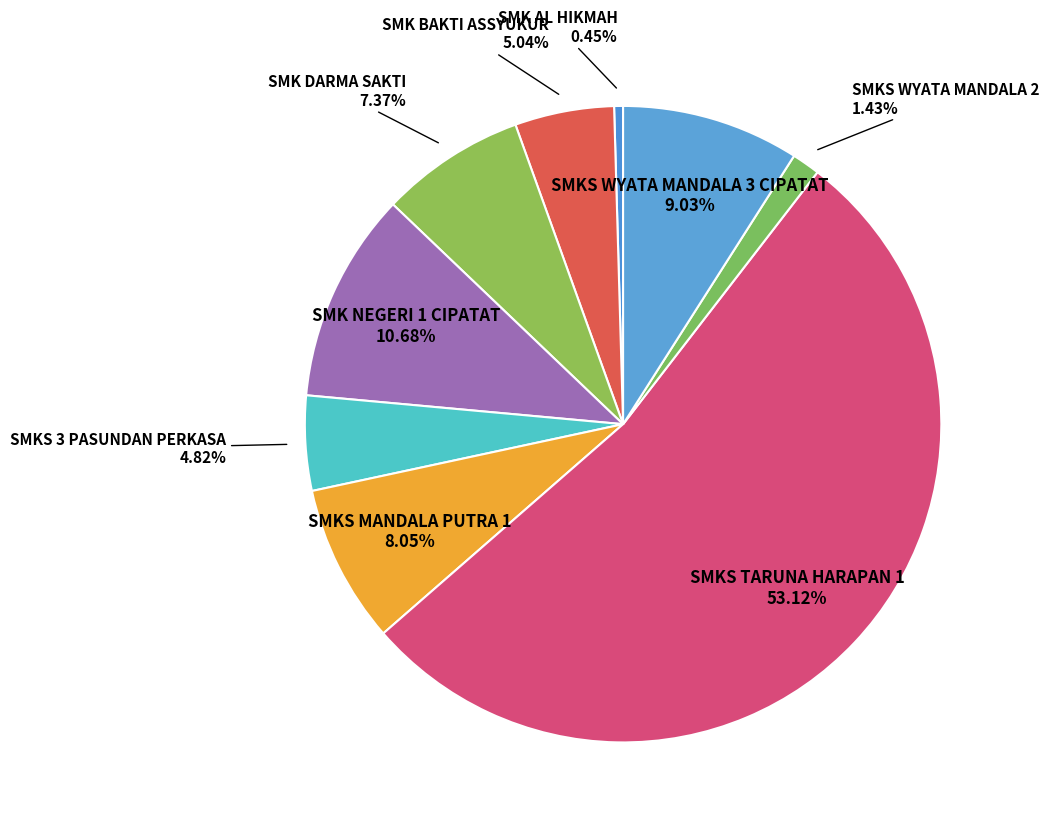

Which slice is the smallest?

SMK AL HIKMAH